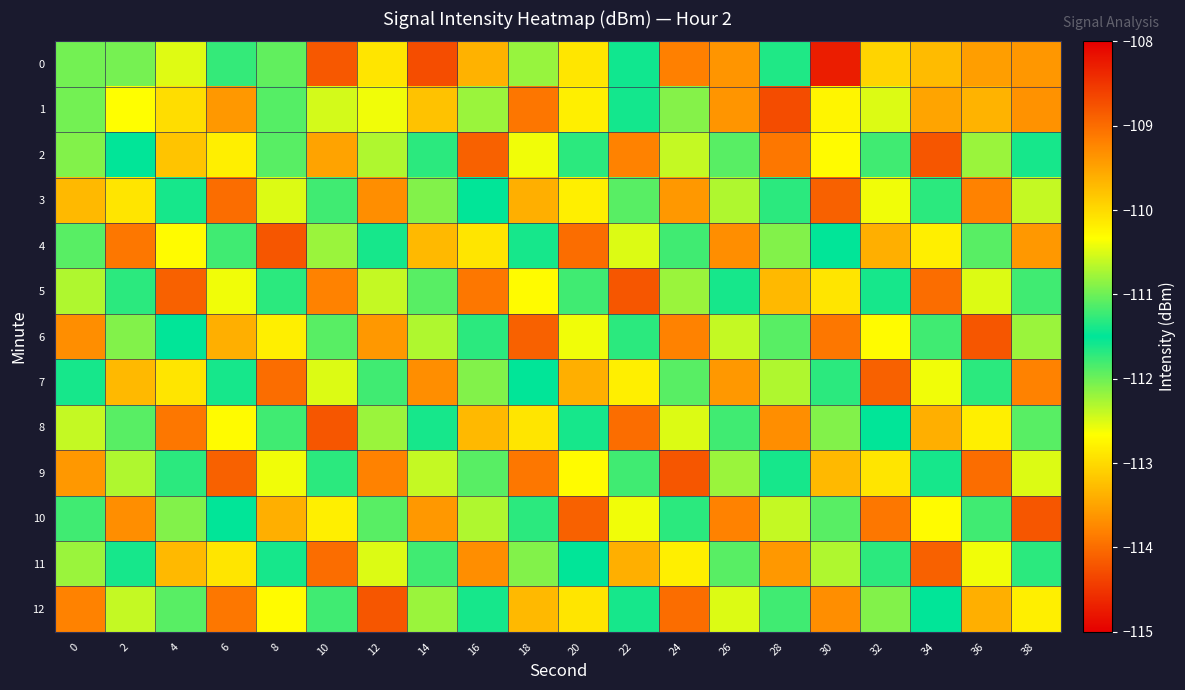

How many series are shown in this chart?

13